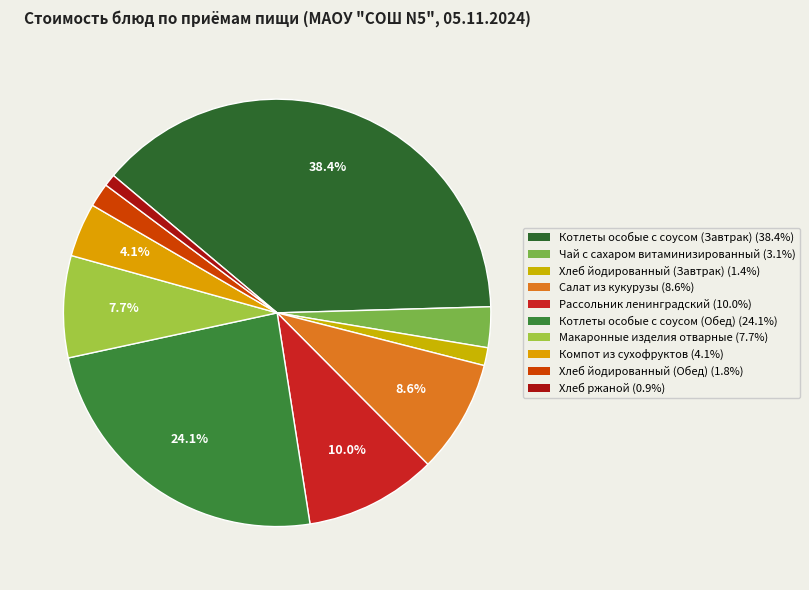

True or false: Котлеты особые с соусом (Завтрак) accounts for 52% of the total.

False